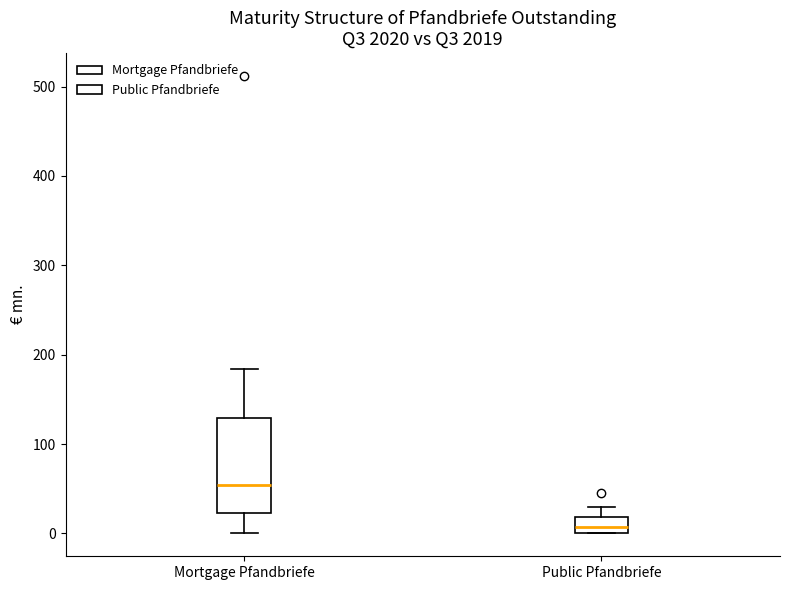

Reading left to right, read every box against the y-axis: the position of its median line, the range the box covers, and the ends of its whiskers. The values are not printed on the chart, so give them approximately, as read against the axis.

Mortgage Pfandbriefe: median 50, box 20 to 130, whiskers 0 to 180
Public Pfandbriefe: median 10, box 0 to 20, whiskers 0 to 30